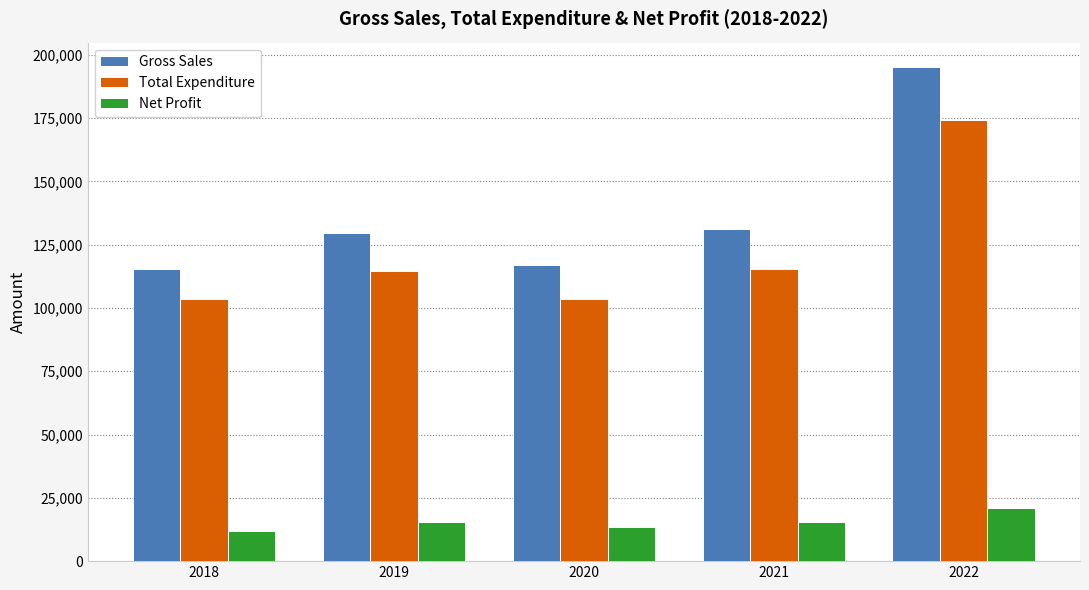

What is the value of the Net Profit bar at the 1st from the left?

11846.7